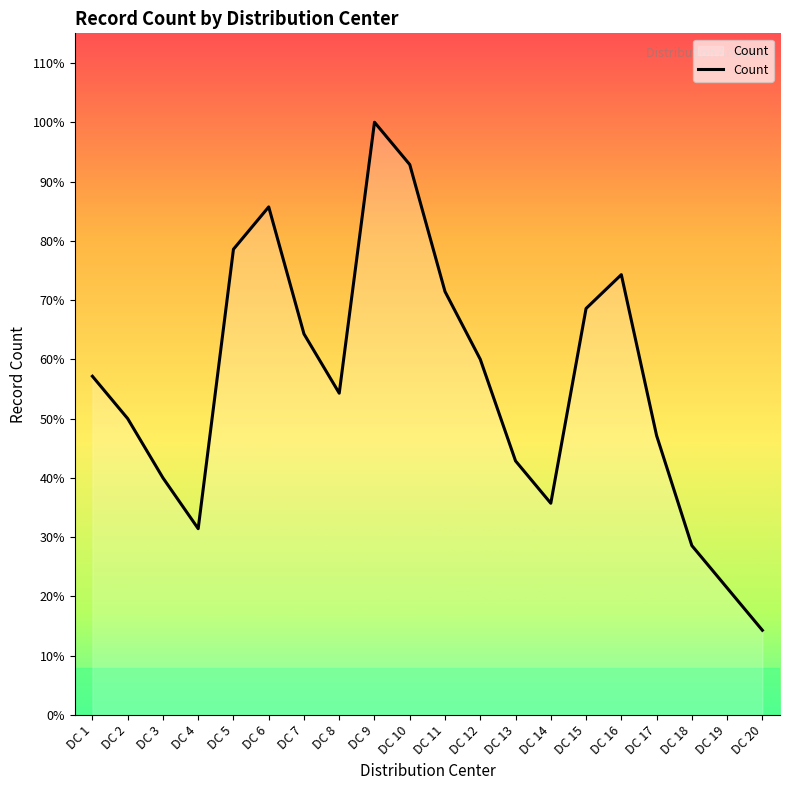

Does the chart display data point markers on the line(s)?

No